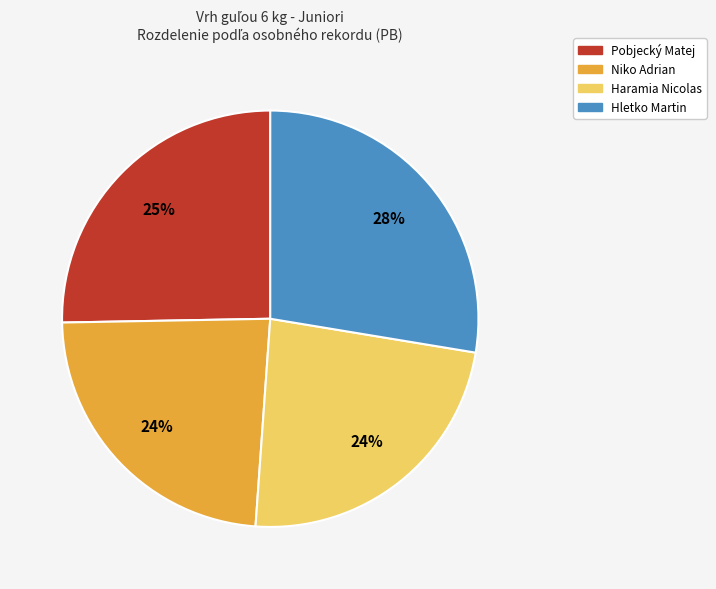

Is it true that Pobjecký Matej is 25% of the pie?

True